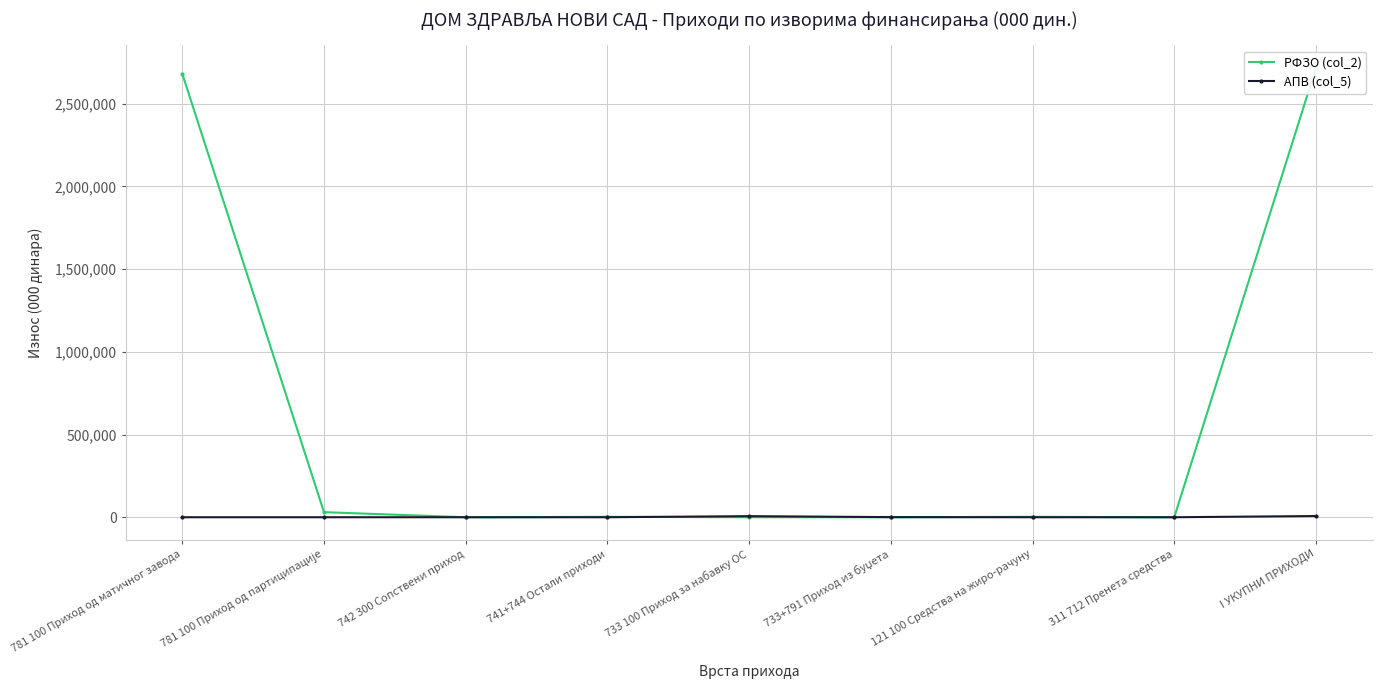

How many intersections are there between РФЗО (col_2) and АПВ (col_5)?

2